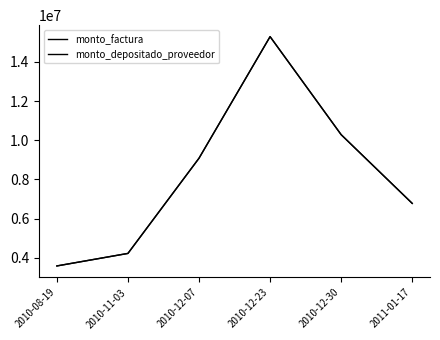

What value does the monto_factura series have at 2010-08-19, to the nearest 10?

3589110